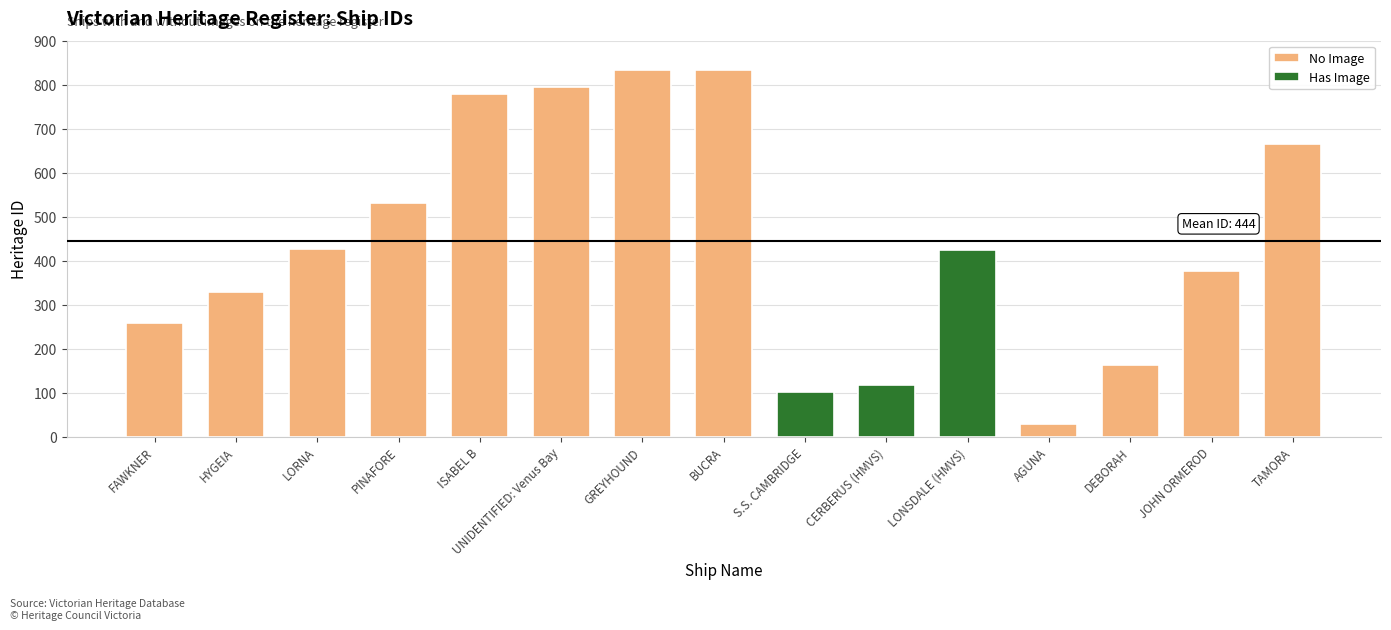

Reading left to right, transcribe all the data shown in this chart.

257	329	427	532	778	795	833	834	101	117	425	28	163	377	664